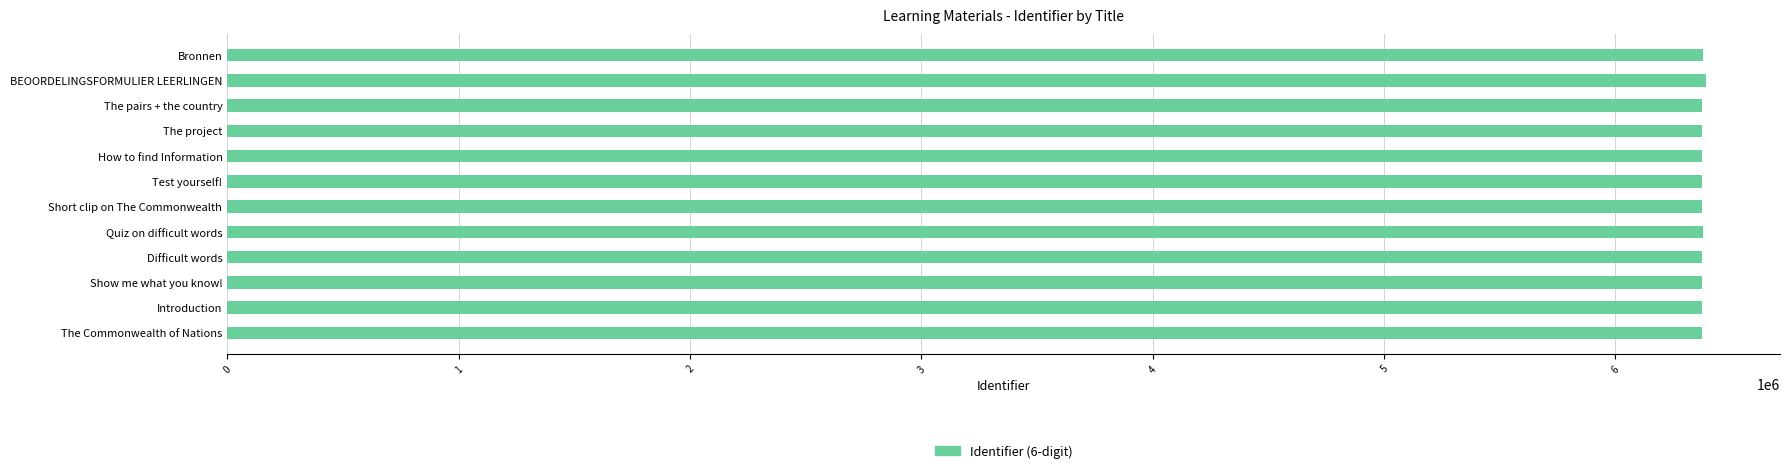

What is the average value?

6377972